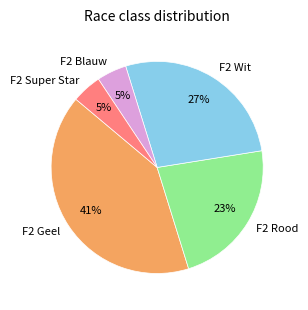

Does F2 Blauw account for over 50% of the chart?

No